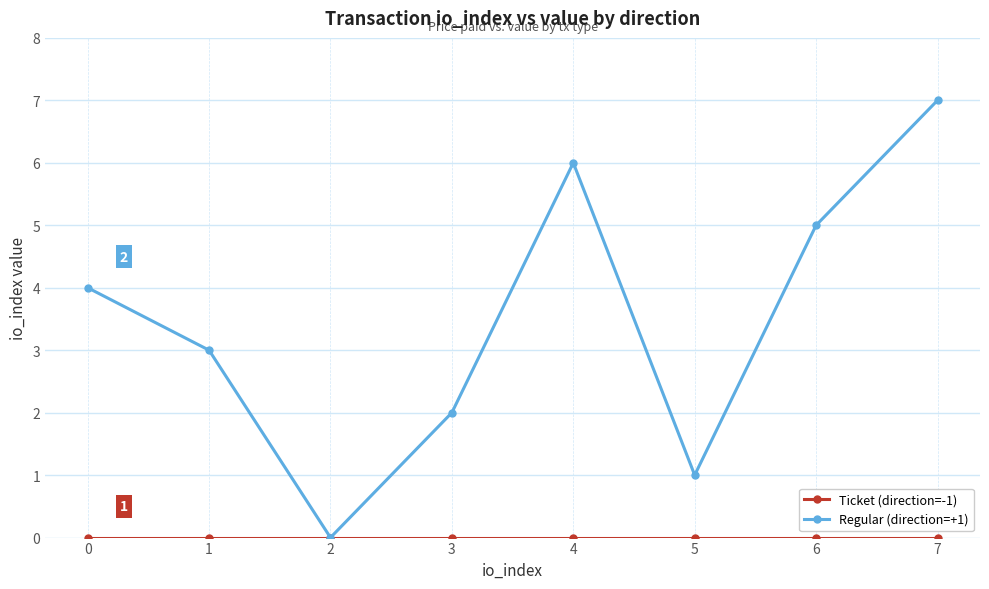

Which label corresponds to the largest value in the chart?

7